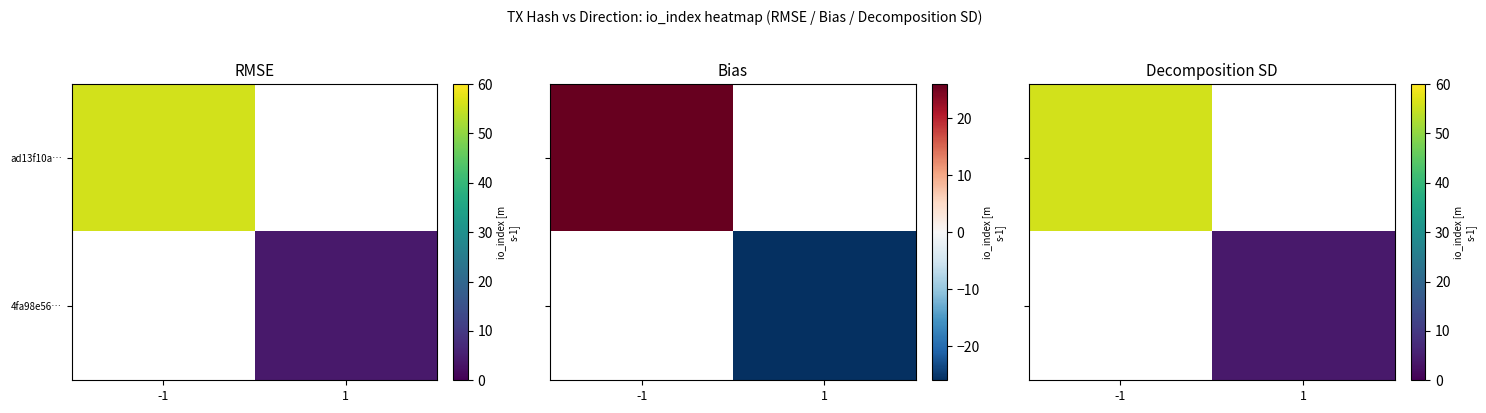

Which series has the widest spread of values?

ad13f10a…